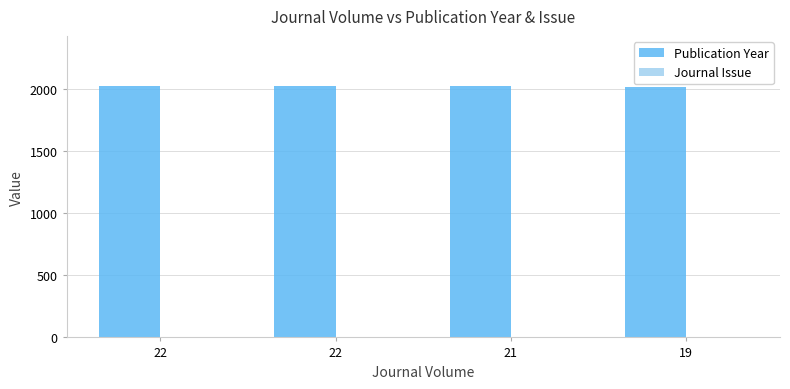

What is the minimum value shown in the chart?

1